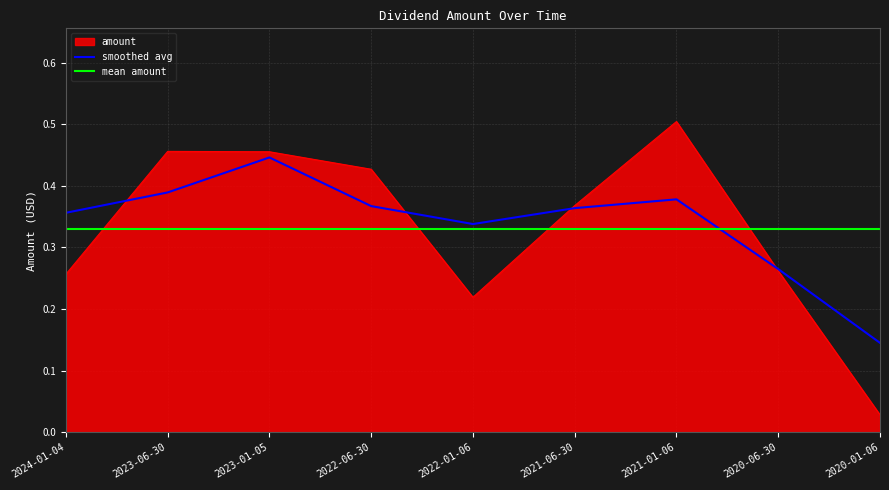

Reading left to right, what are all the values shown in this chart?

0.3	0.5	0.5	0.4	0.2	0.4	0.5	0.3	0.0